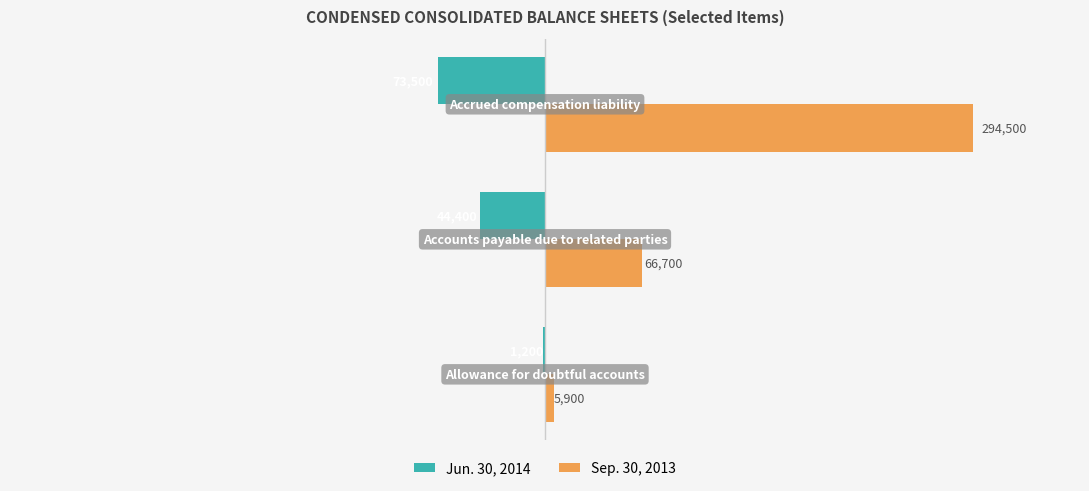

What is the sum of all Jun. 30, 2014 values?

-119100